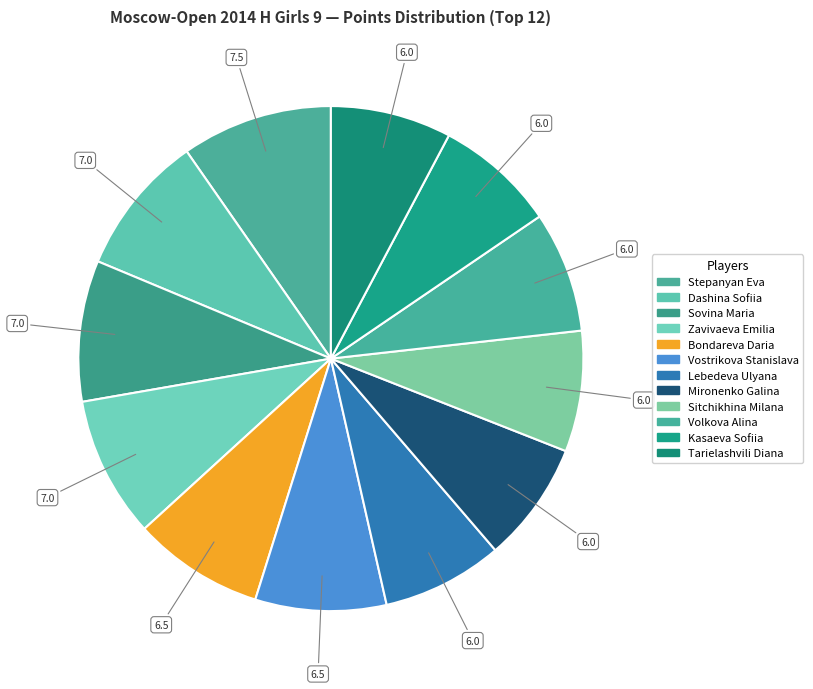

How many slices are in this pie chart?

12